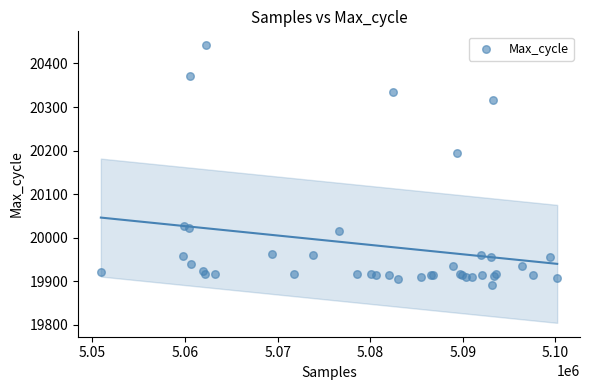

What Y value in the scatter plot is closest to 20167?

20195